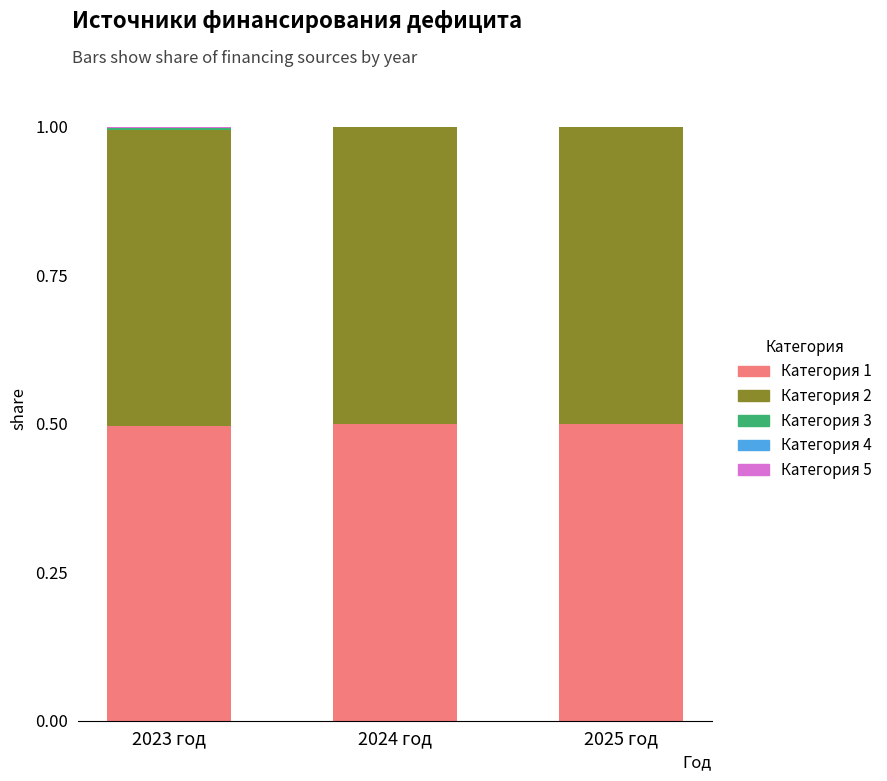

What is the total value across all series at 2025 год?

1.0